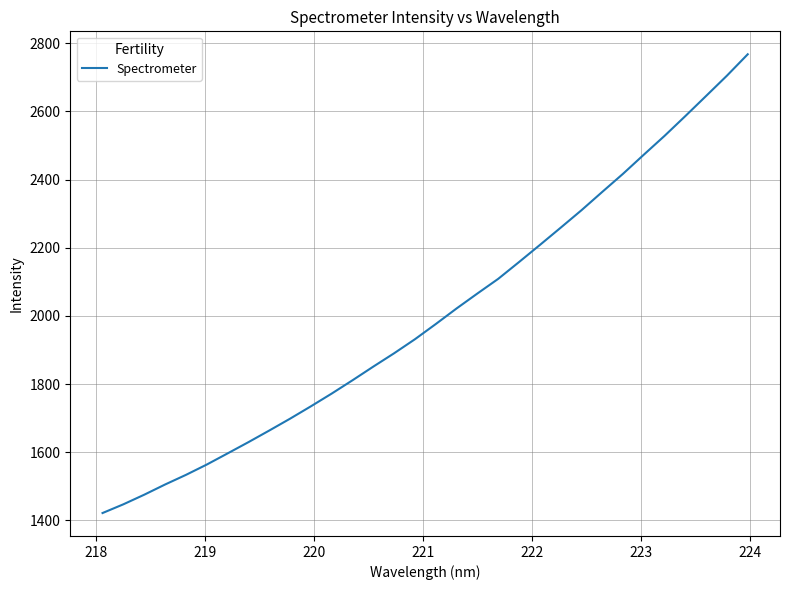

What is the difference between the maximum and minimum values?

1346.1